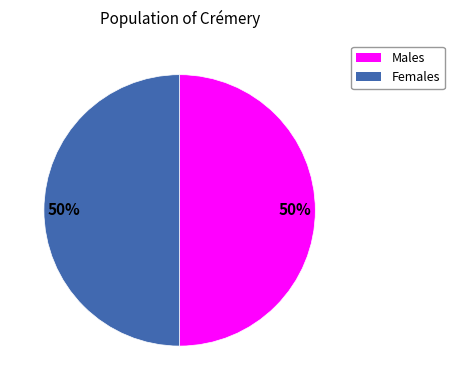

To the nearest percent, what is the average slice percentage?

50%